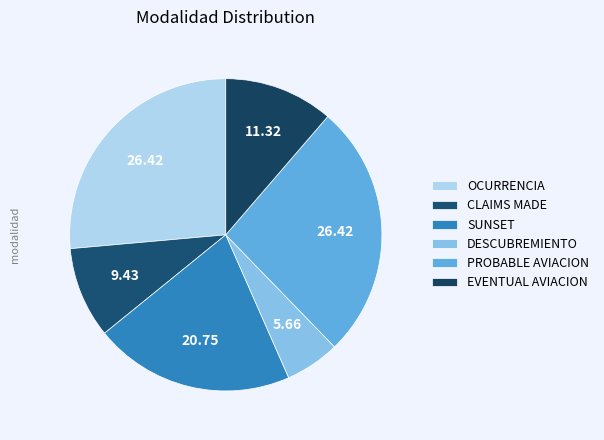

Is there a majority slice in this chart?

No